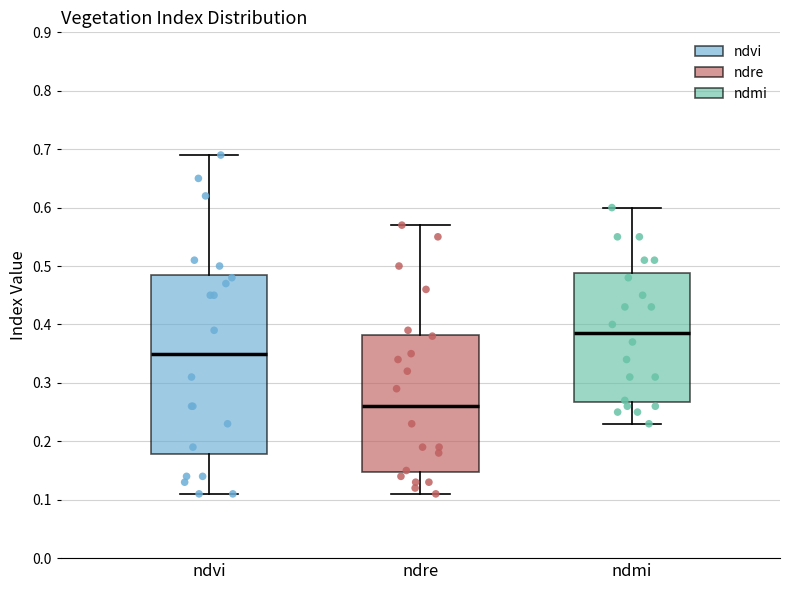

Which box is the tallest, from its lower edge to its upper edge?

ndvi